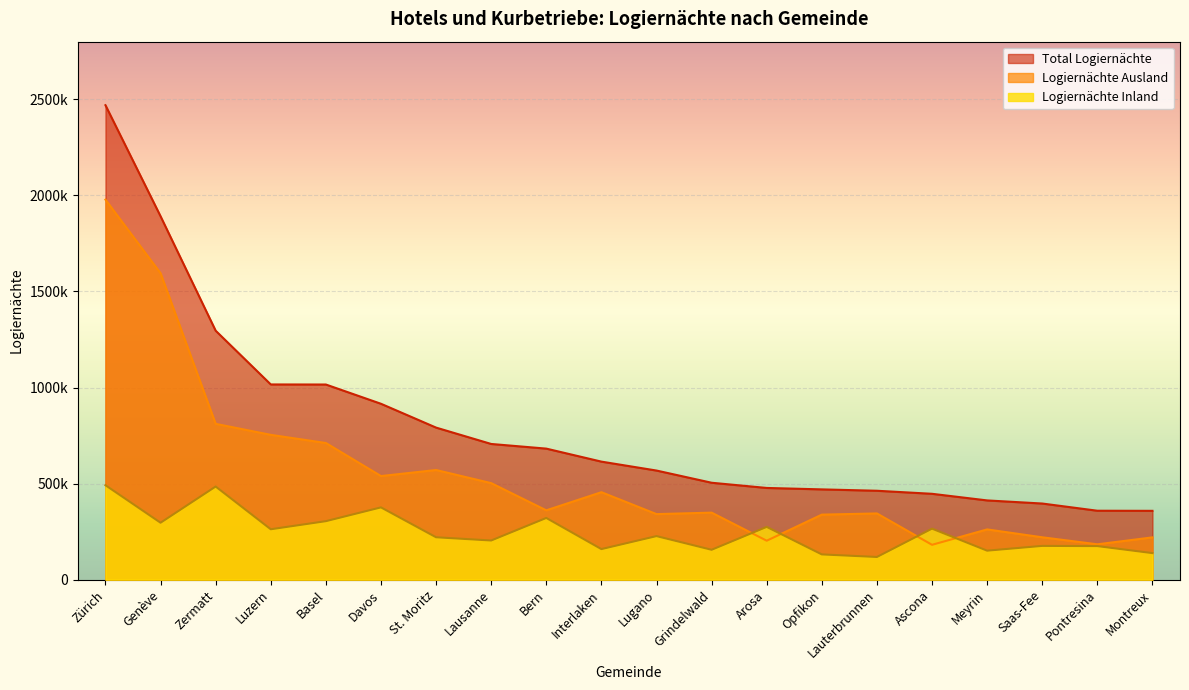

Which series has the largest range (max minus min)?

Total Logiernächte